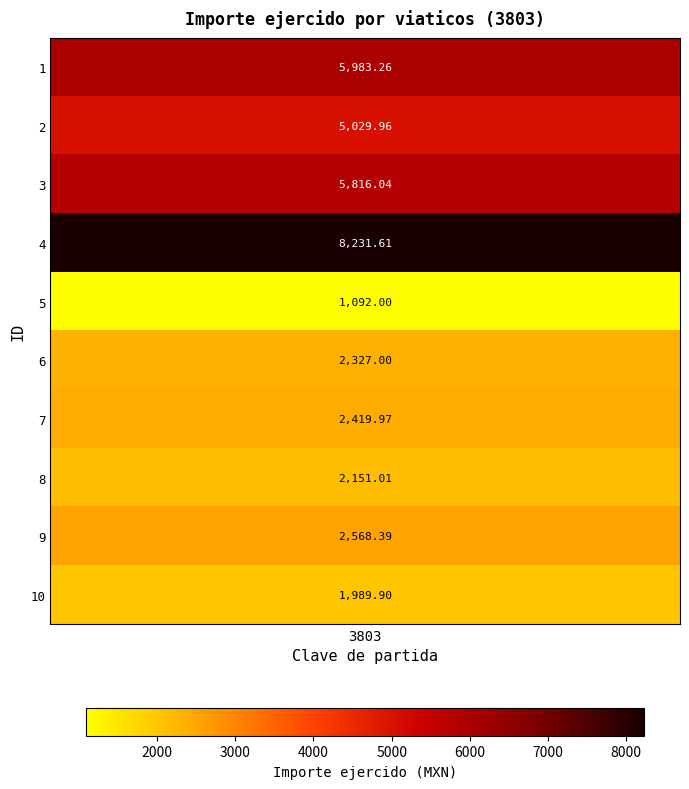

Reading left to right, extract all data points from this chart.

1=5983.3	2=5030.0	3=5816.0	4=8231.6	5=1092.0	6=2327.0	7=2420.0	8=2151.0	9=2568.4	10=1989.9